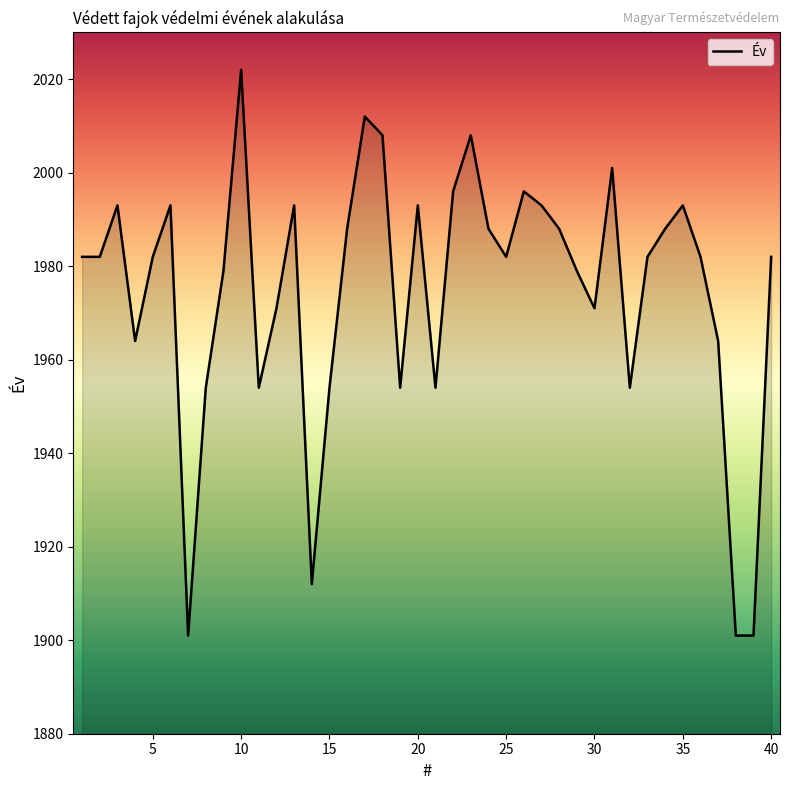

What is the difference between the maximum and minimum values?

121